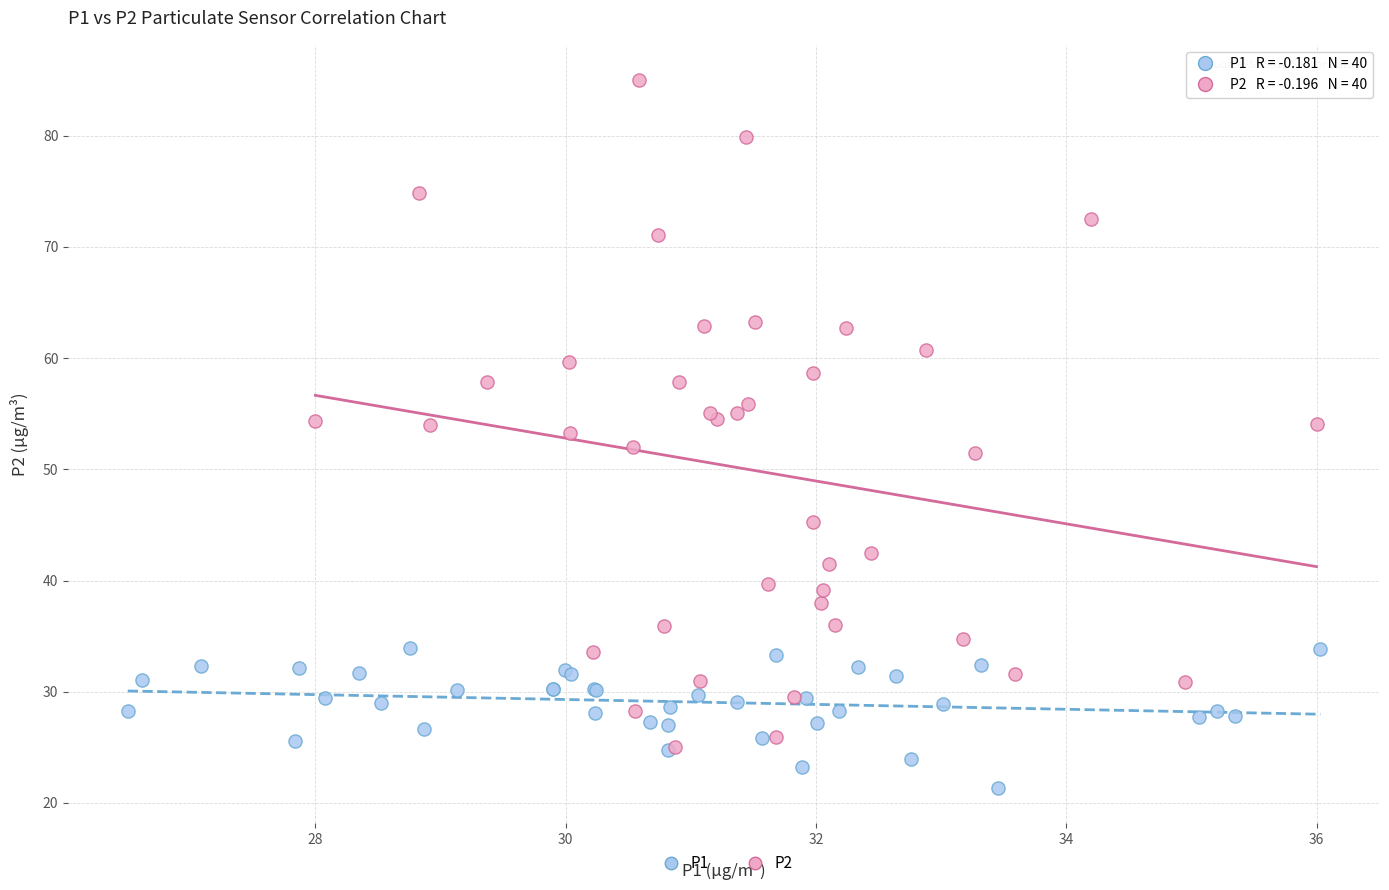

Which series contains the lowest Y value?

P1